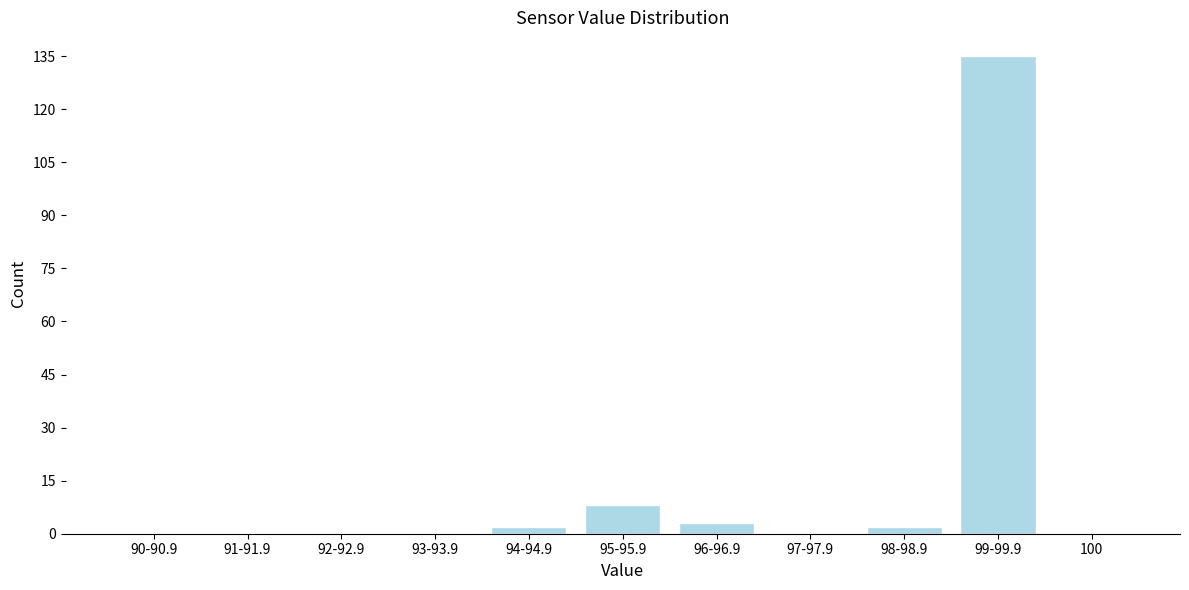

Reading left to right, list all the values displayed in this chart.

90-90.9=0	91-91.9=0	92-92.9=0	93-93.9=0	94-94.9=2	95-95.9=8	96-96.9=3	97-97.9=0	98-98.9=2	99-99.9=135	100=0